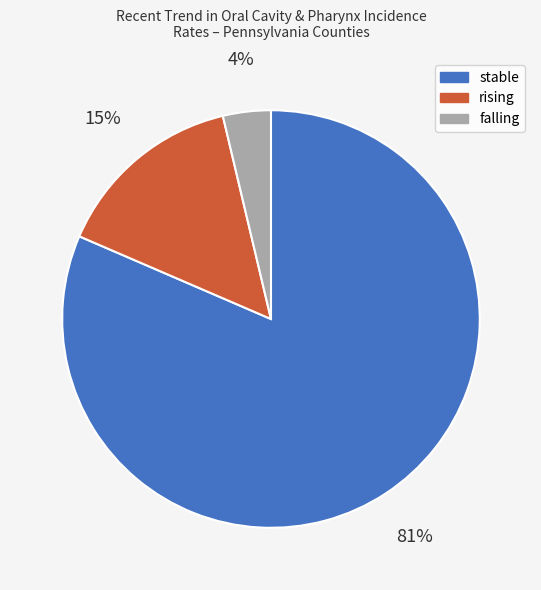

Is it true that rising is 53% of the pie?

False